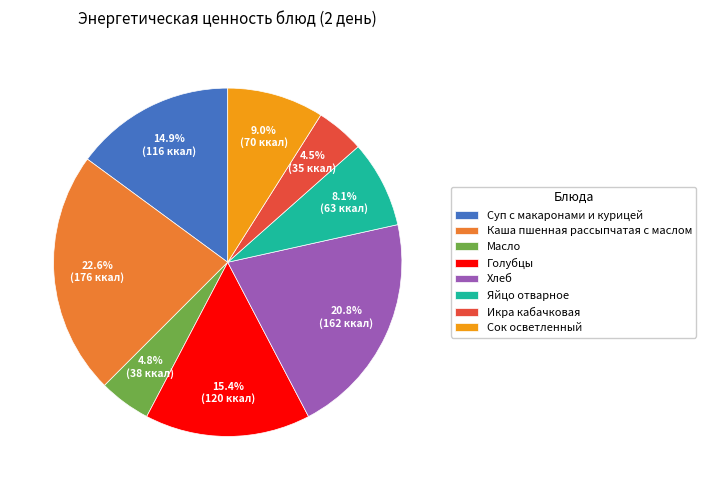

Combined, what portion of the pie is Голубцы and Хлеб?

36.2%